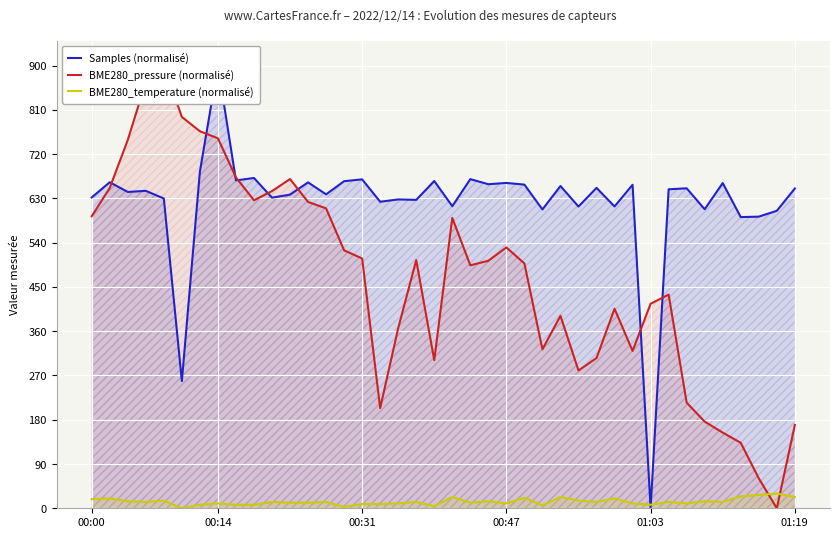

The BME280_temperature (normalisé) series shows 12.9 at 32. True or false?

True